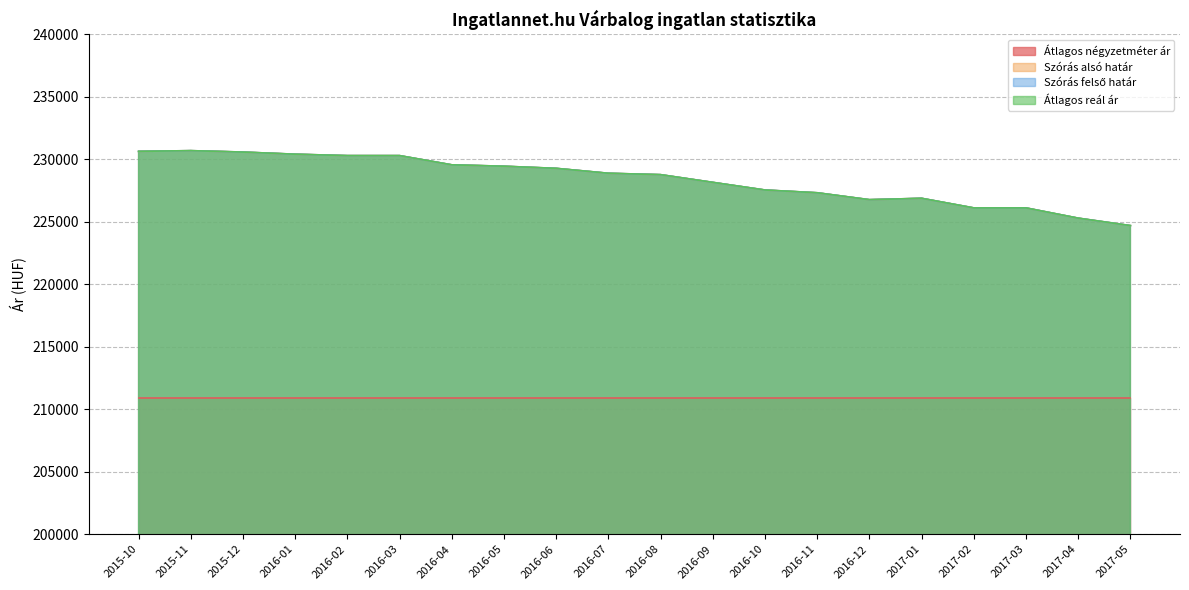

True or false: Szórás alsó határ and Átlagos reál ár cross at least once.

False